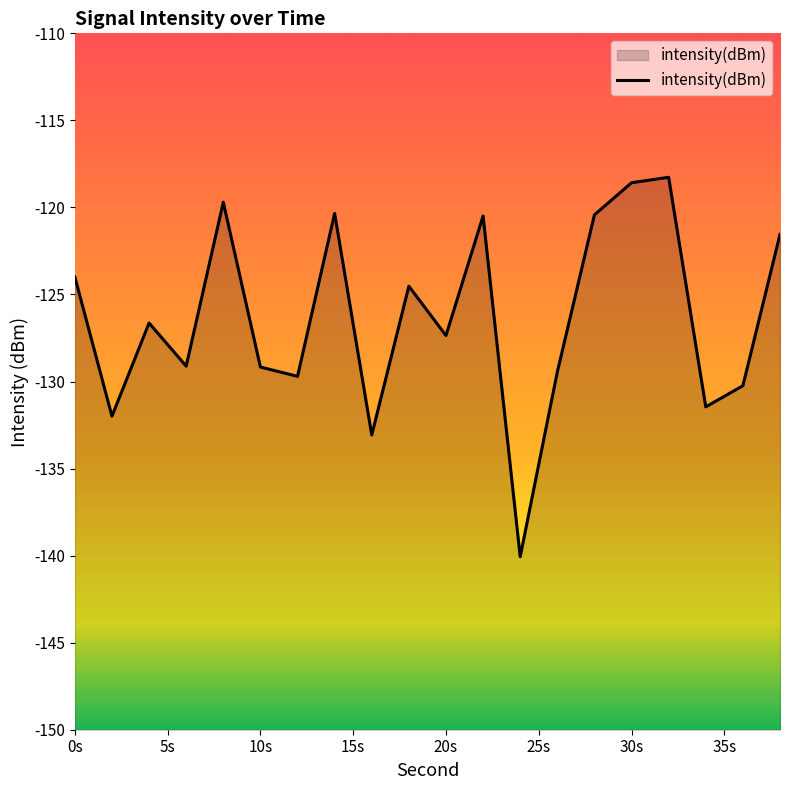

What is the sum of the values at 14 and 18?

-244.9